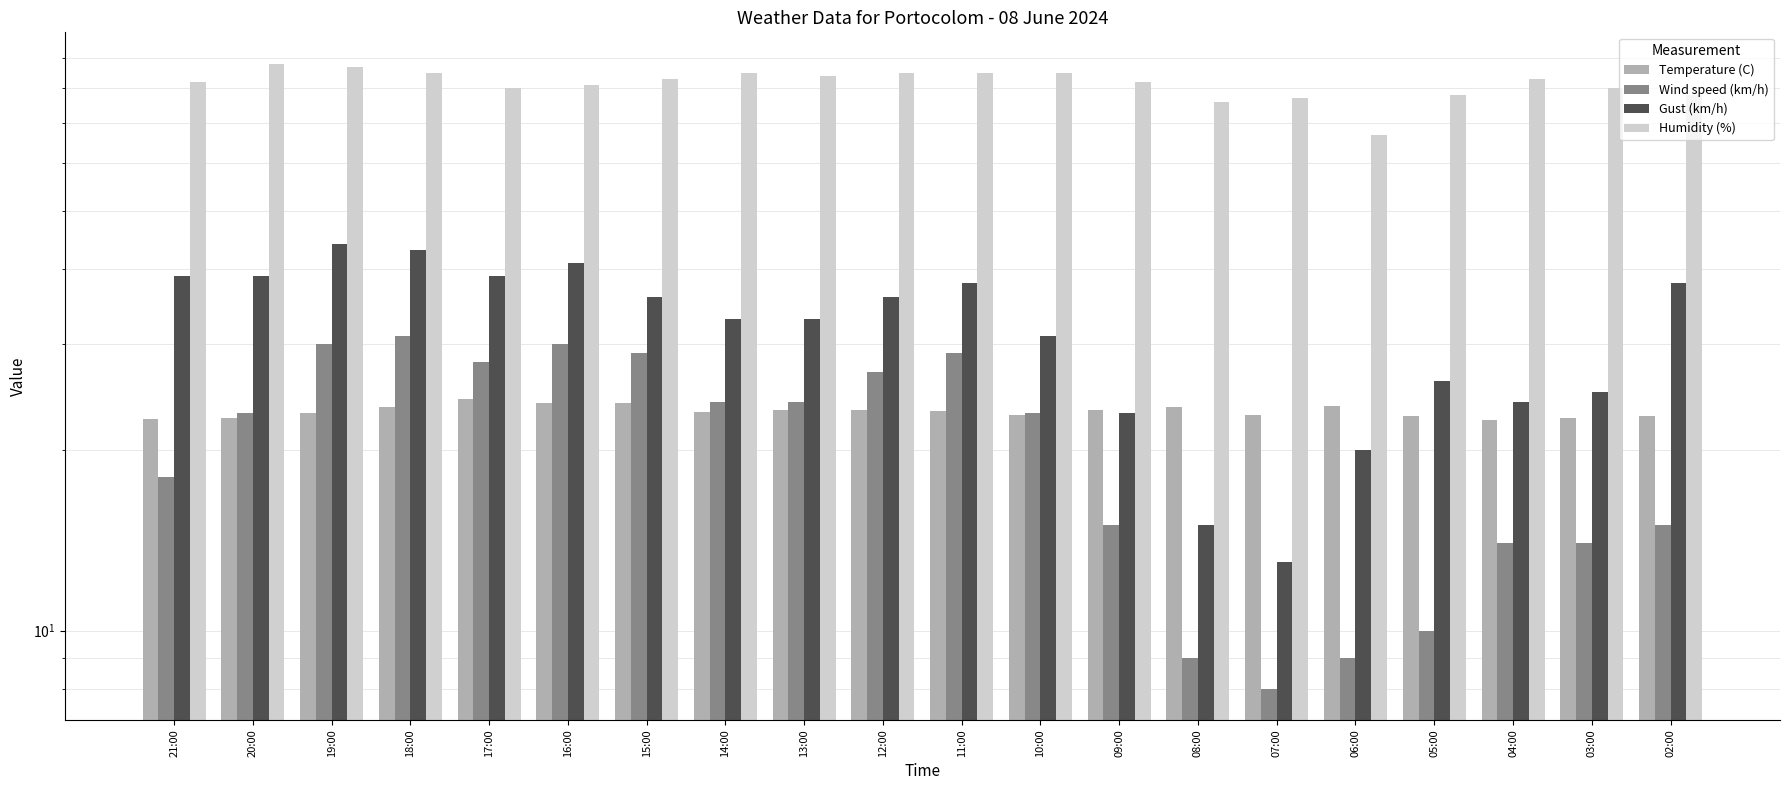

What is the value of the Temperature (C) bar at the 15th from the left?

22.9